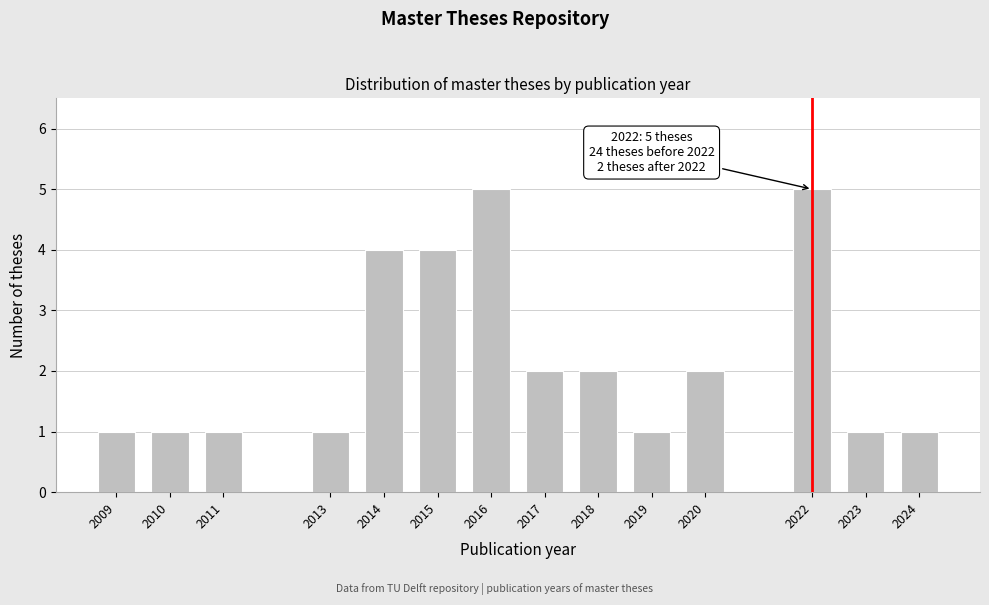

Reading right to left, list all the values displayed in this chart.

1	1	5	2	1	2	2	5	4	4	1	1	1	1